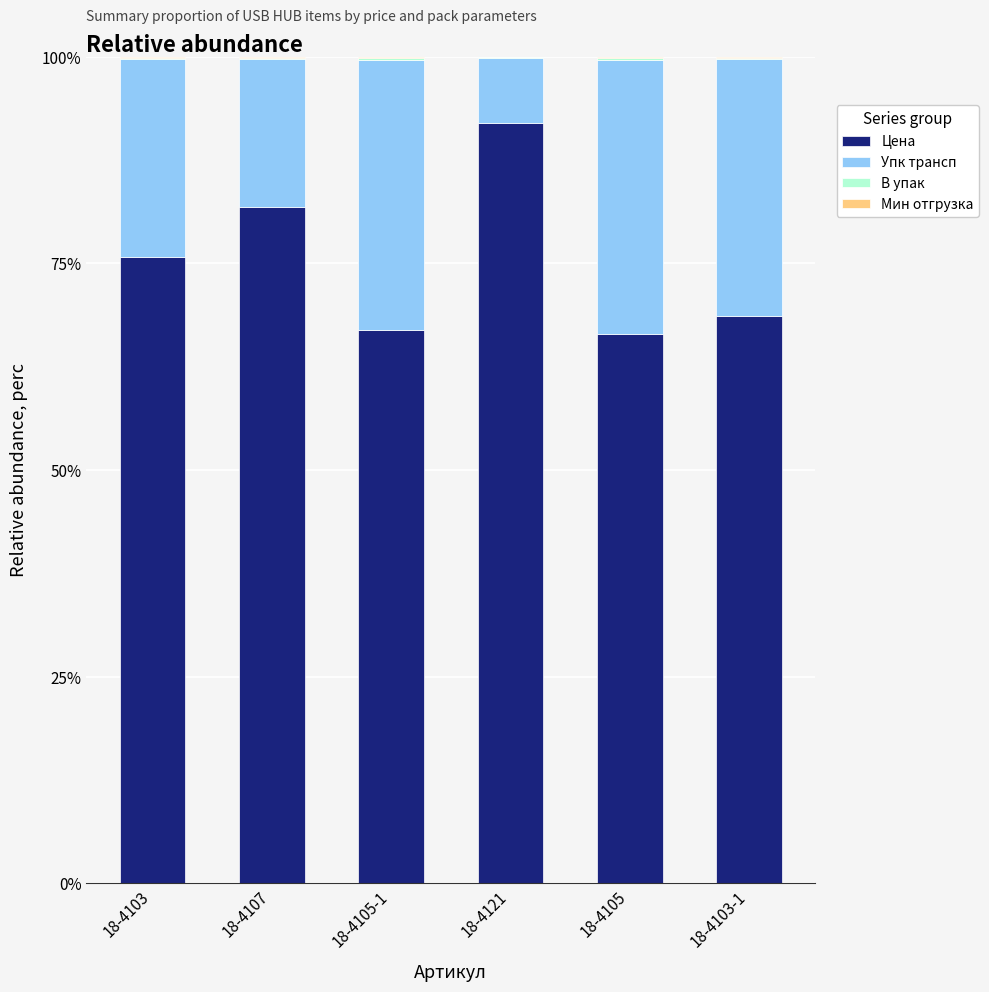

The value of Цена at 18-4105-1 is 119.2. True or false?

False